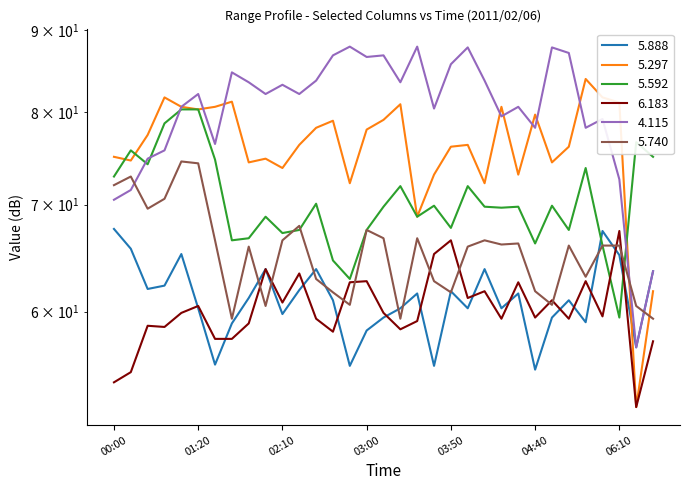

How many intersections are there between 5.888 and 5.740?

11